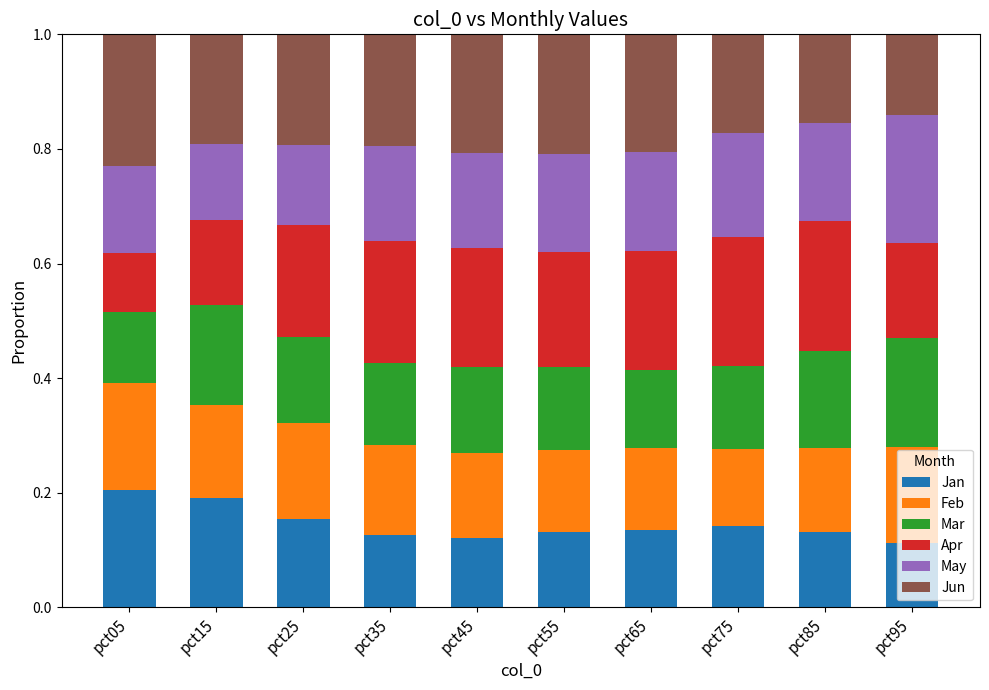

The value of May at pct05 is 0.1. True or false?

False